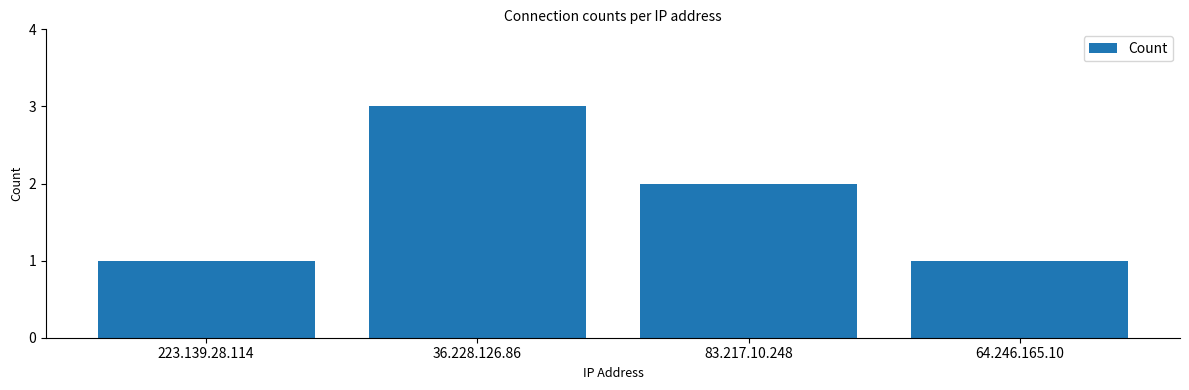

Does the chart contain stacked bars?

No